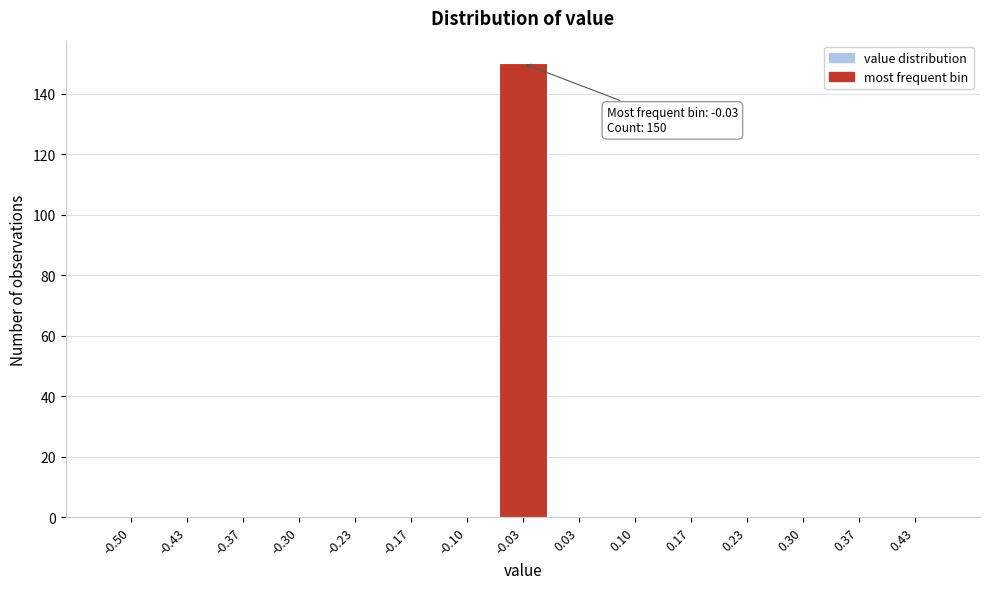

Reading left to right, list all the values displayed in this chart.

-0.50=0	-0.43=0	-0.37=0	-0.30=0	-0.23=0	-0.17=0	-0.10=0	-0.03=150	0.03=0	0.10=0	0.17=0	0.23=0	0.30=0	0.37=0	0.43=0